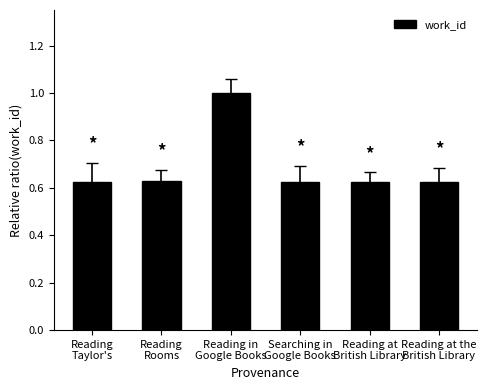

What is the average value?

0.7